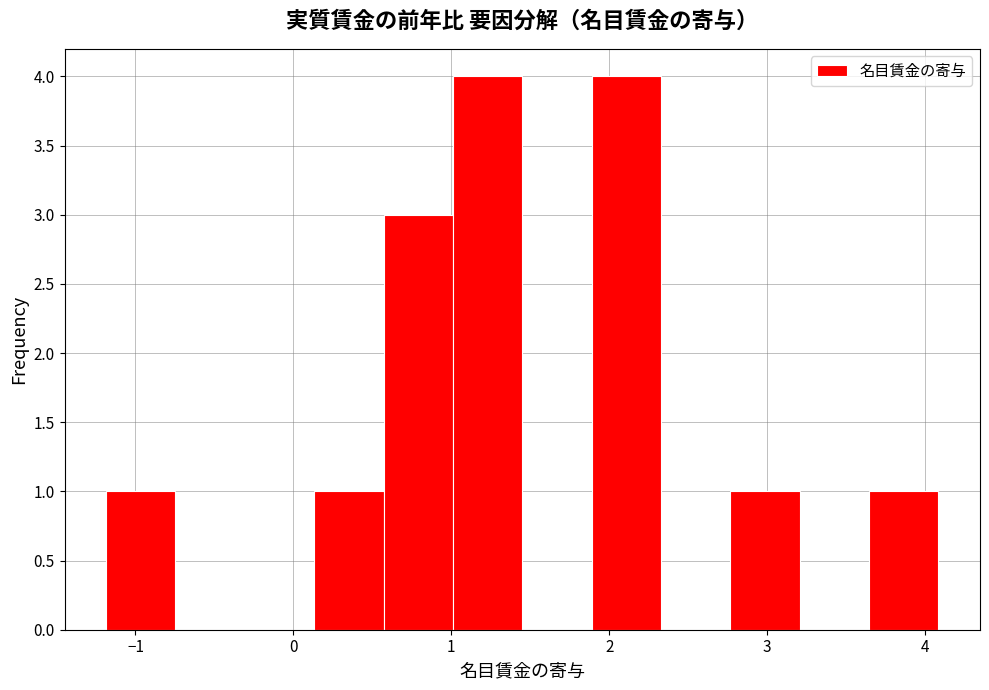

What is the height of the bar covering 0.6 to 1.0 on the x-axis? Neither the bar edges nor the heights are printed on the chart, so give them approximately, as read against the axes.

3